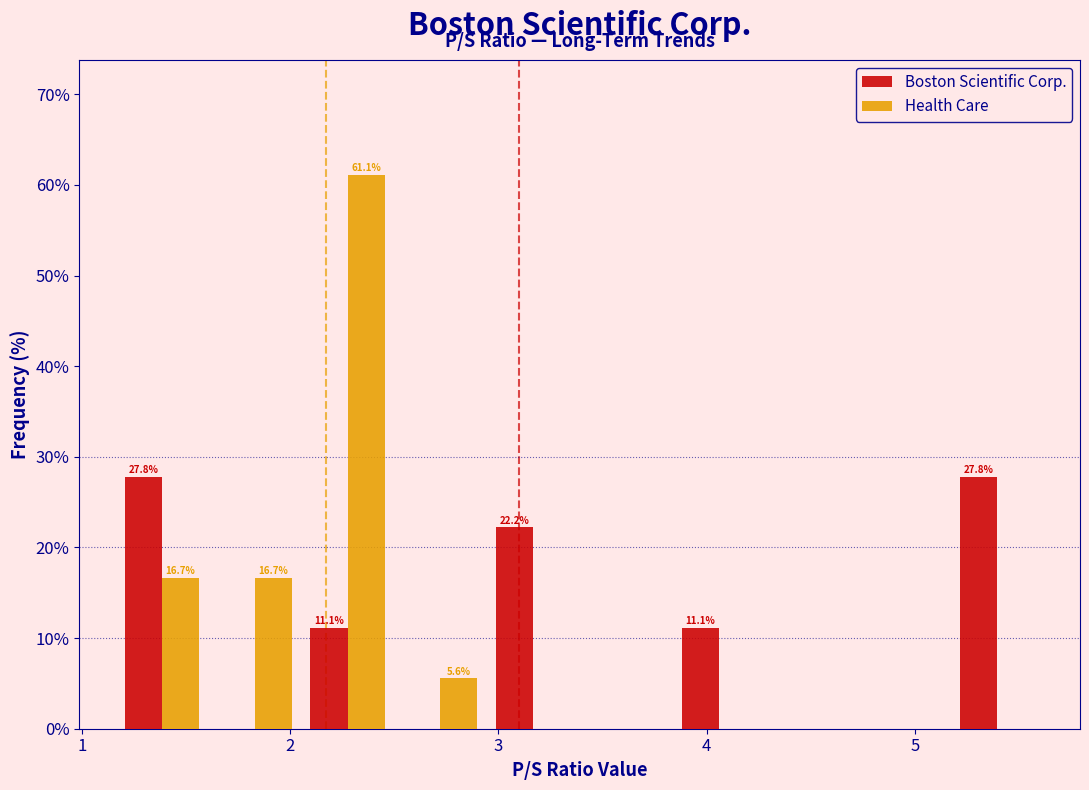

In the Health Care series, which range on the x-axis has the tallest bar?

2.1 to 2.5